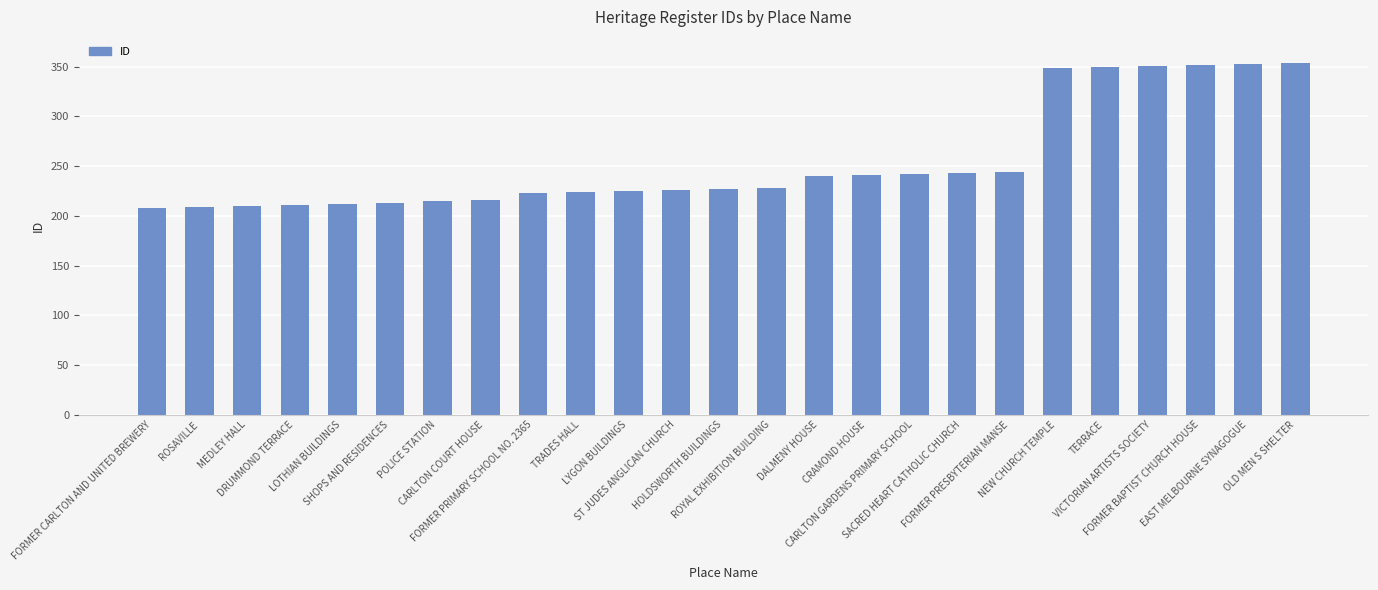

What is the minimum value shown in the chart?

208